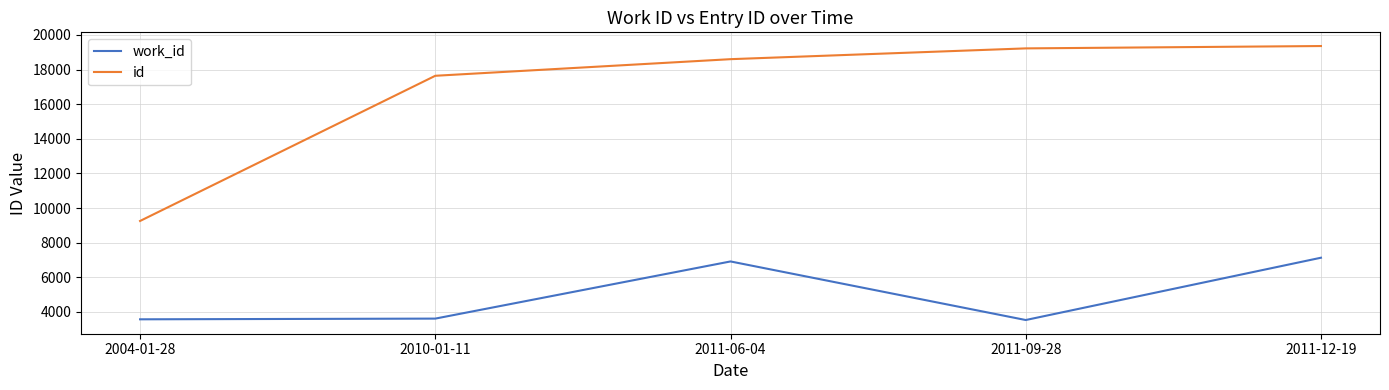

What is the sum of all id values?

84079